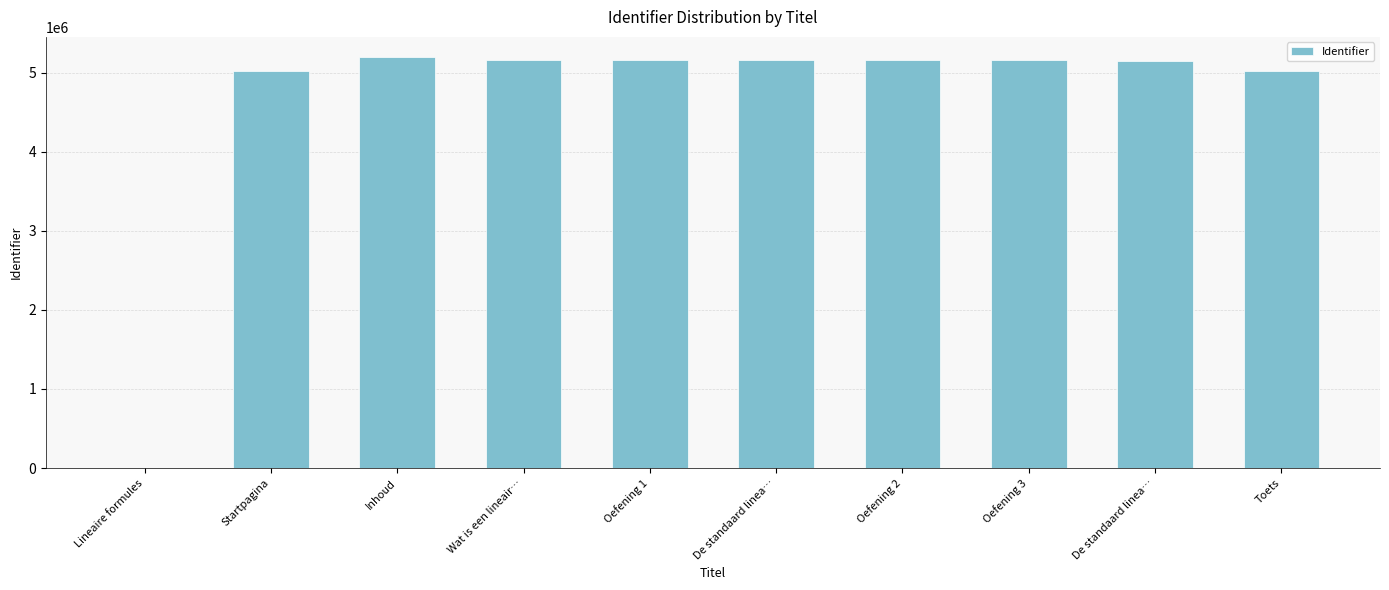

What is the sum of all values?

46183966